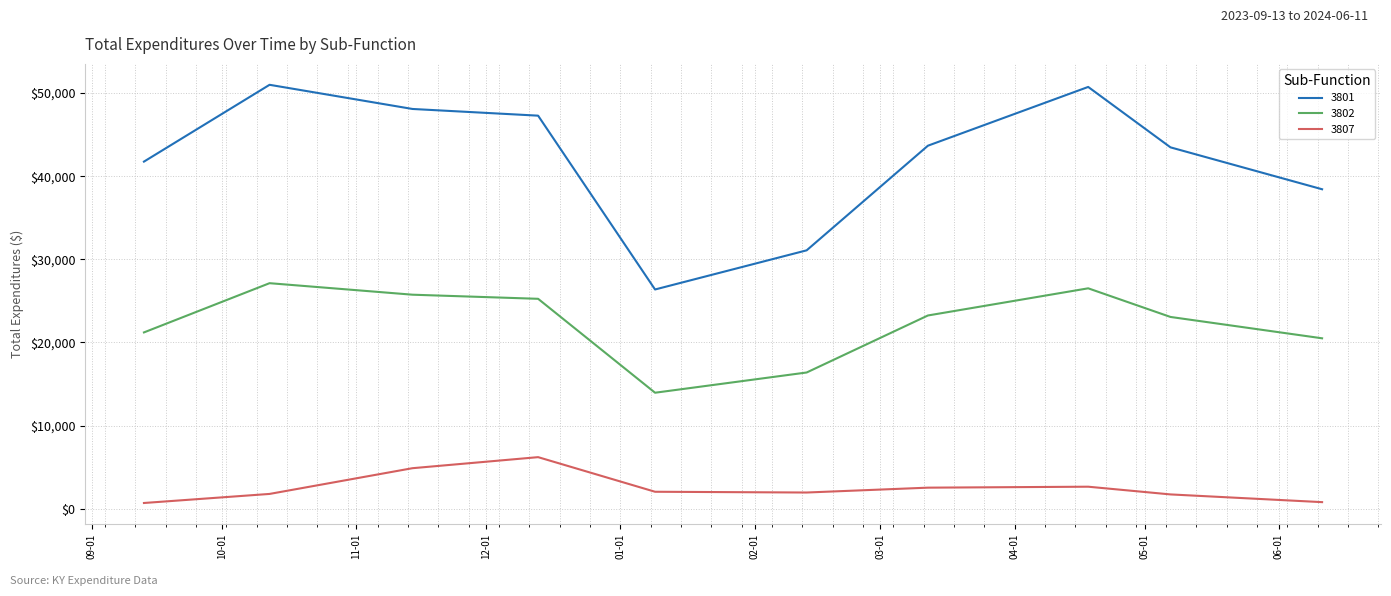

At how many categories does at least one series exceed 30005?

9